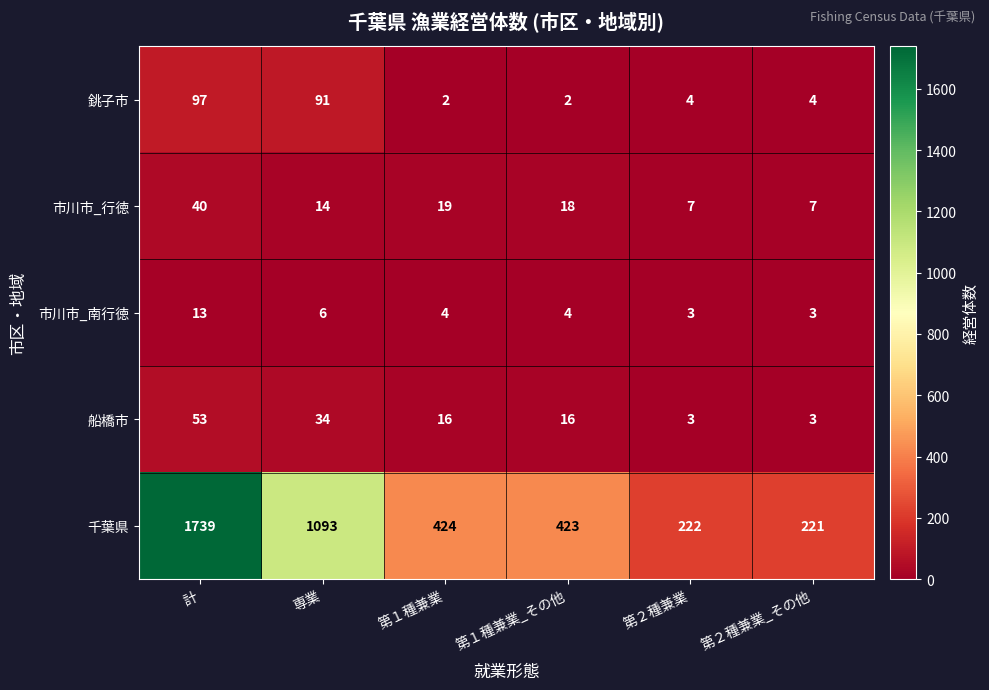

At 専業, list the series in order from largest to smallest.

千葉県, 銚子市, 船橋市, 市川市_行徳, 市川市_南行徳